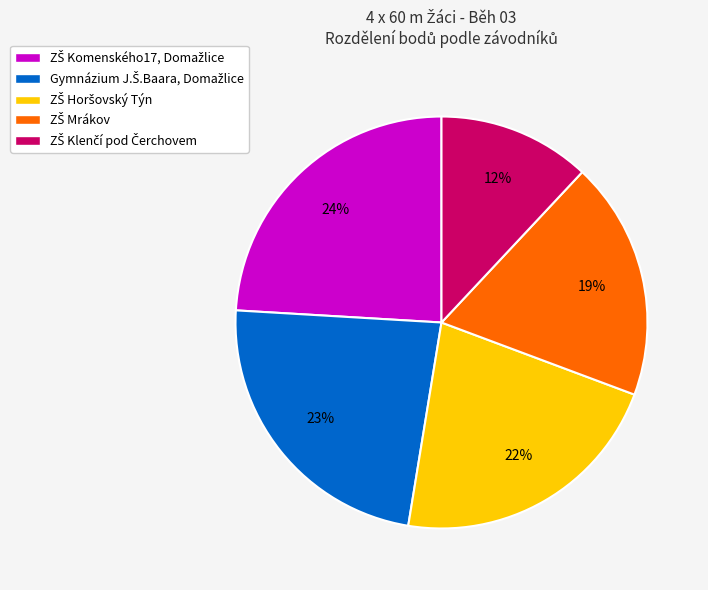

Is there a majority slice in this chart?

No